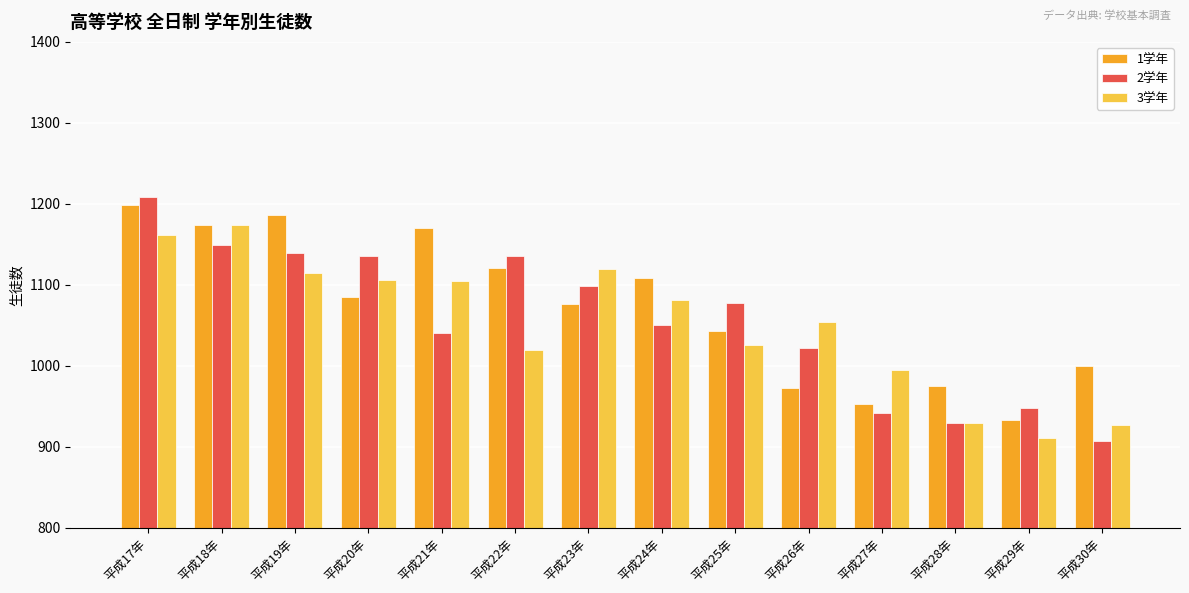

What is the value of the 1学年 bar at the 11th from the left?

953